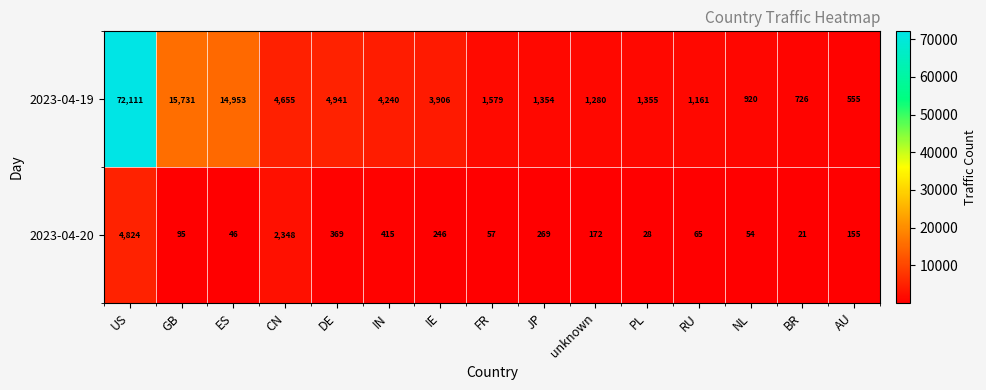

Which series changed the most between unknown and NL?

2023-04-19